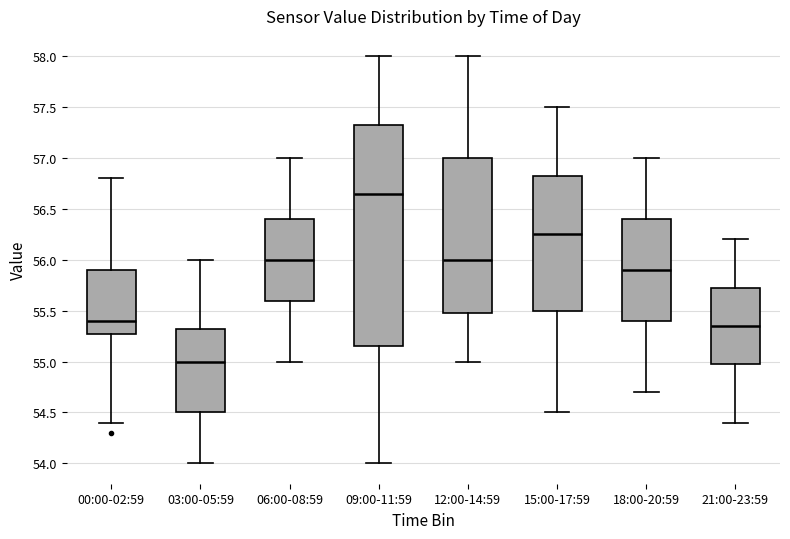

Reading left to right, read every box against the y-axis: the position of its median line, the range the box covers, and the ends of its whiskers. The values are not printed on the chart, so give them approximately, as read against the axis.

00:00-02:59: median 55.40, box 55.30 to 55.90, whiskers 54.40 to 56.80
03:00-05:59: median 55.00, box 54.50 to 55.35, whiskers 54.00 to 56.00
06:00-08:59: median 56.00, box 55.60 to 56.40, whiskers 55.00 to 57.00
09:00-11:59: median 56.65, box 55.15 to 57.35, whiskers 54.00 to 58.00
12:00-14:59: median 56.00, box 55.50 to 57.00, whiskers 55.00 to 58.00
15:00-17:59: median 56.25, box 55.50 to 56.85, whiskers 54.50 to 57.50
18:00-20:59: median 55.90, box 55.40 to 56.40, whiskers 54.70 to 57.00
21:00-23:59: median 55.35, box 55.00 to 55.75, whiskers 54.40 to 56.20